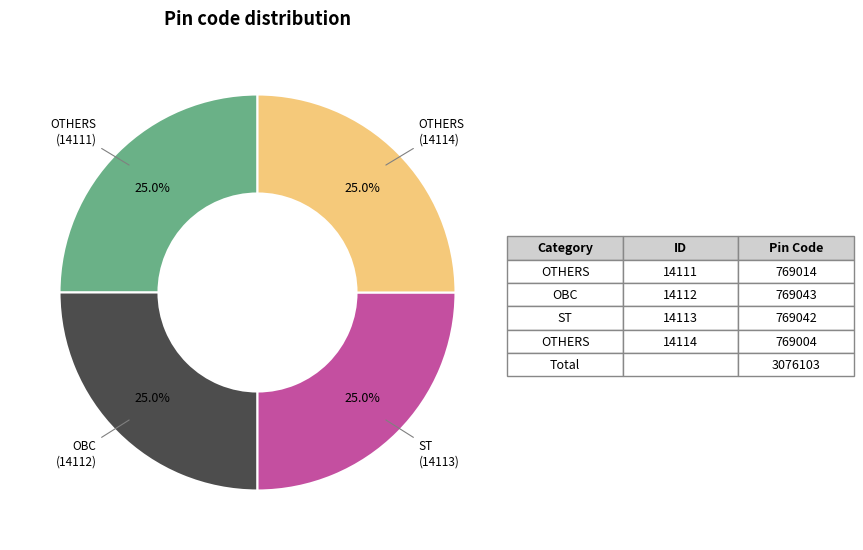

Is there a majority slice in this chart?

No